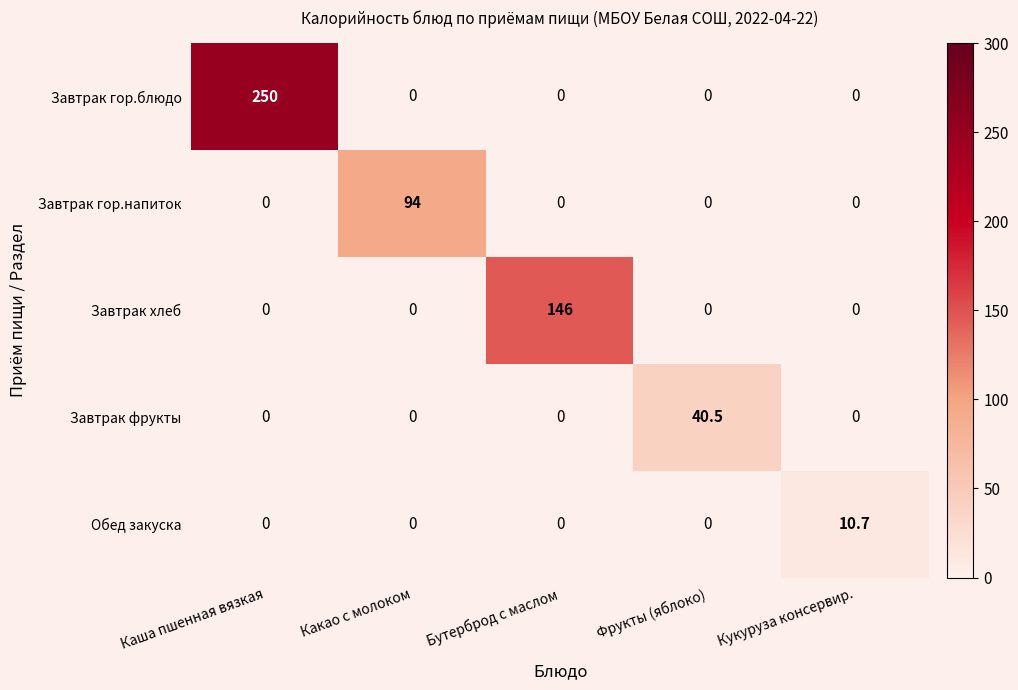

Reading right to left, list all the values displayed in this chart.

Завтрак гор.блюдо: 0.0	0.0	0.0	0.0	250.0
Завтрак гор.напиток: 0.0	0.0	0.0	94.0	0.0
Завтрак хлеб: 0.0	0.0	146.0	0.0	0.0
Завтрак фрукты: 0.0	40.5	0.0	0.0	0.0
Обед закуска: 10.7	0.0	0.0	0.0	0.0